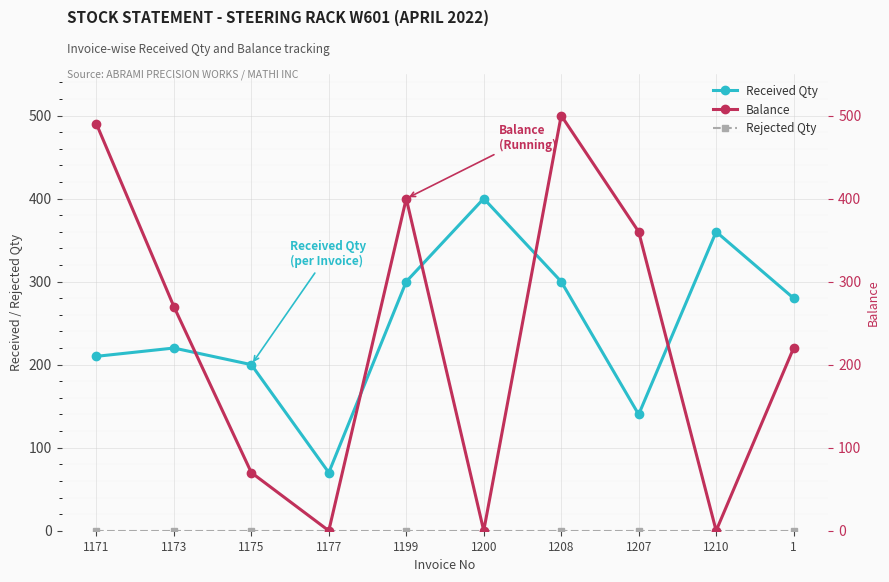

Is it true that Balance equals 457 at 1173?

False